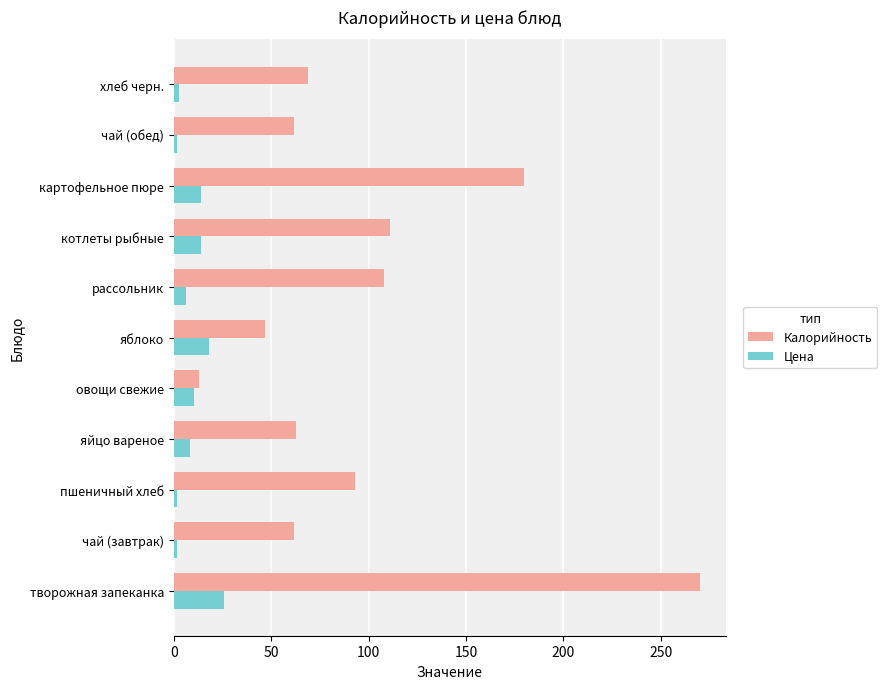

List the series in order of their peak value, lowest first.

Цена, Калорийность